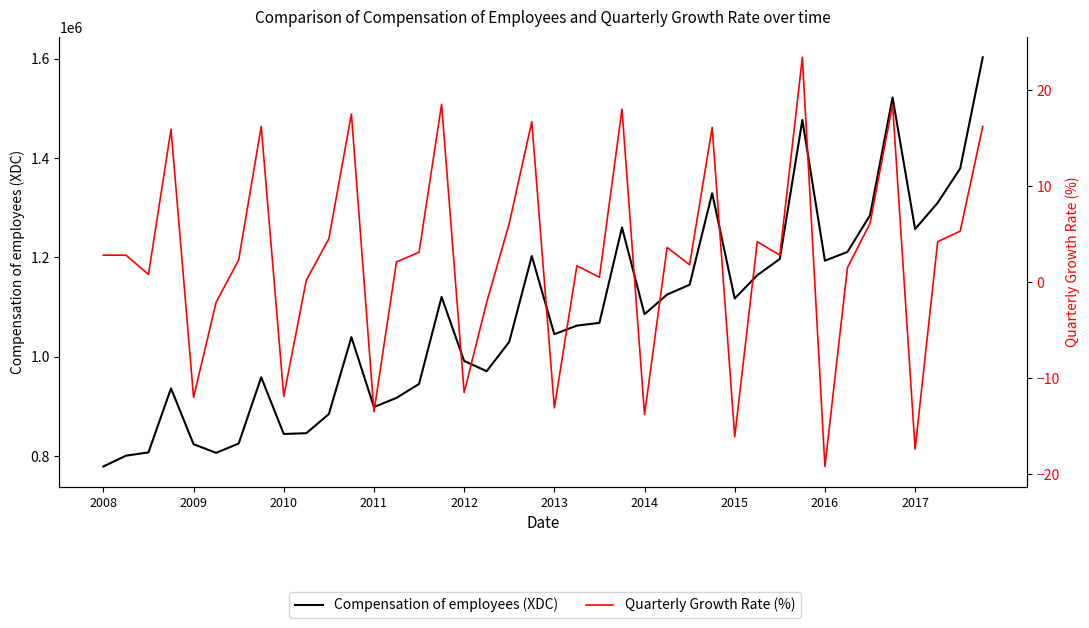

Which series has the largest range (max minus min)?

Compensation of employees (XDC)